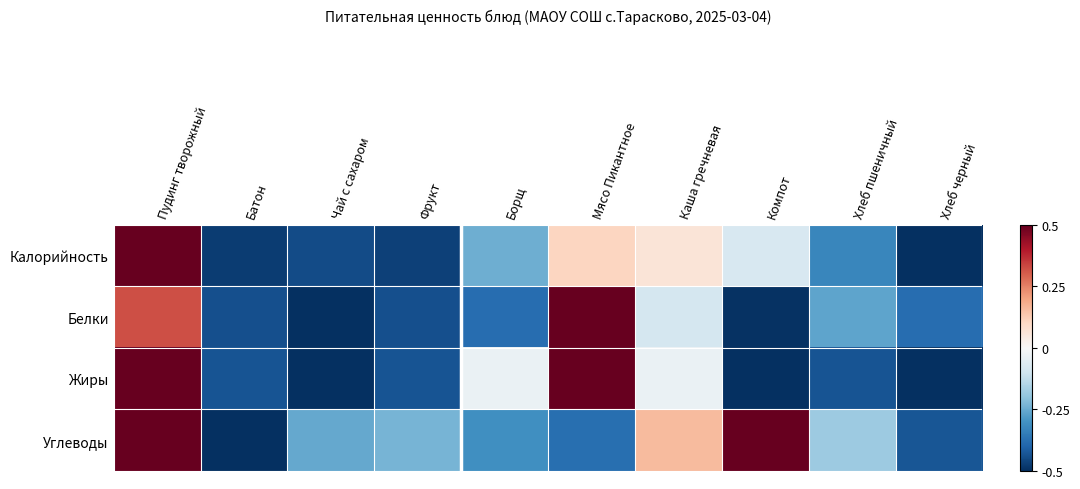

How many data points does each series have?

10